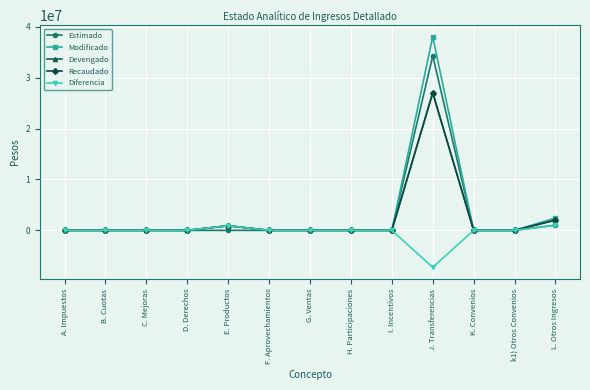

What is the smallest value displayed?

-7259577